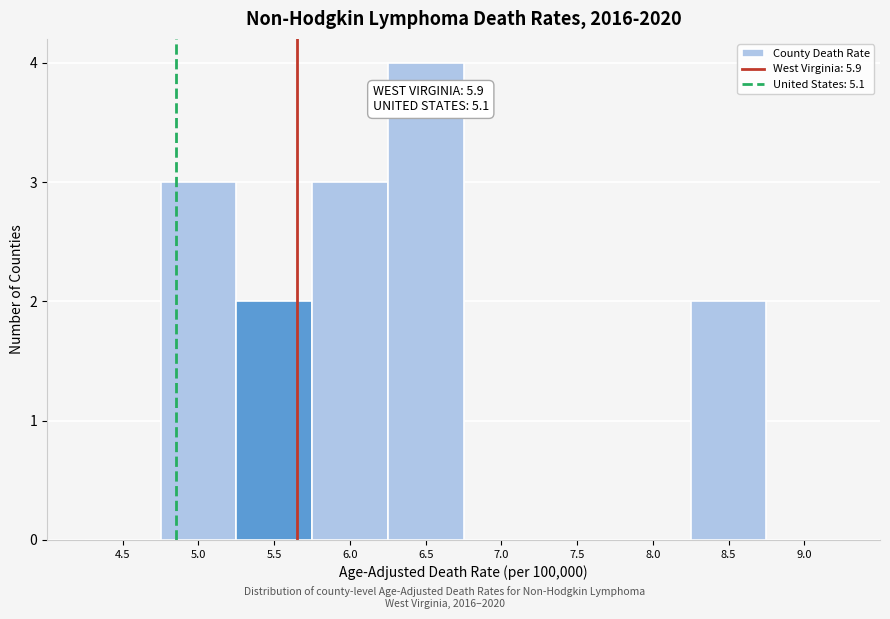

Reading right to left, transcribe all the data shown in this chart.

9.0=0	8.5=2	8.0=0	7.5=0	7.0=0	6.5=4	6.0=3	5.5=2	5.0=3	4.5=0